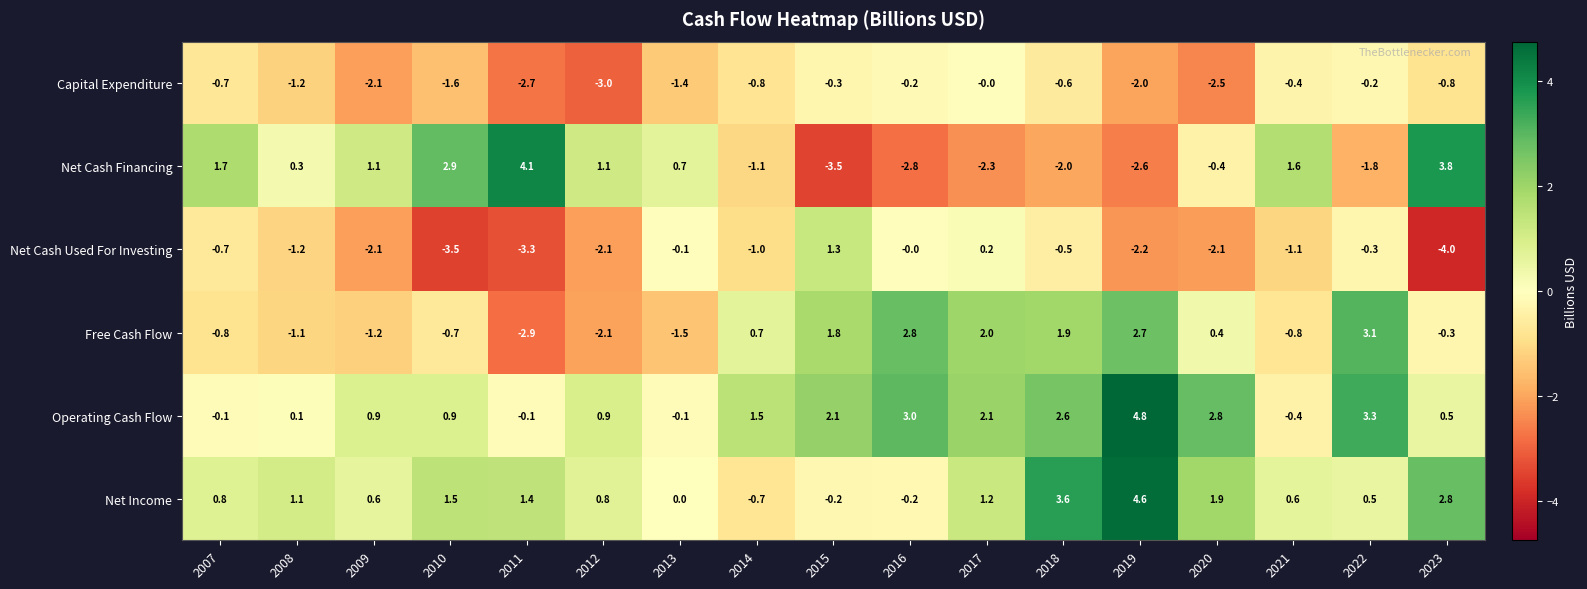

Is it true that Operating Cash Flow equals 2.6 at 2019?

False